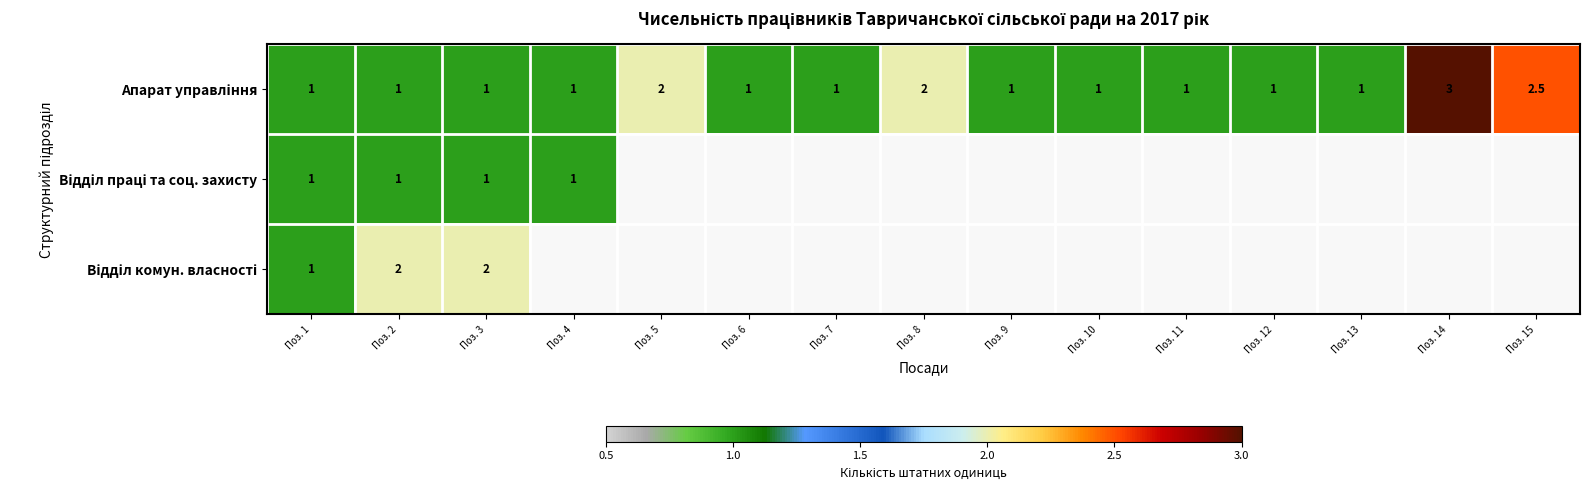

What is the total value across all series at Поз. 3?

4.0